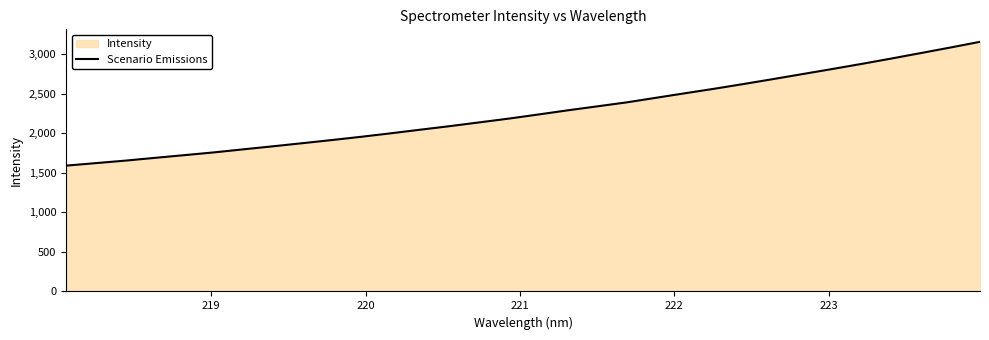

What is the difference between the maximum and minimum values?

1565.7